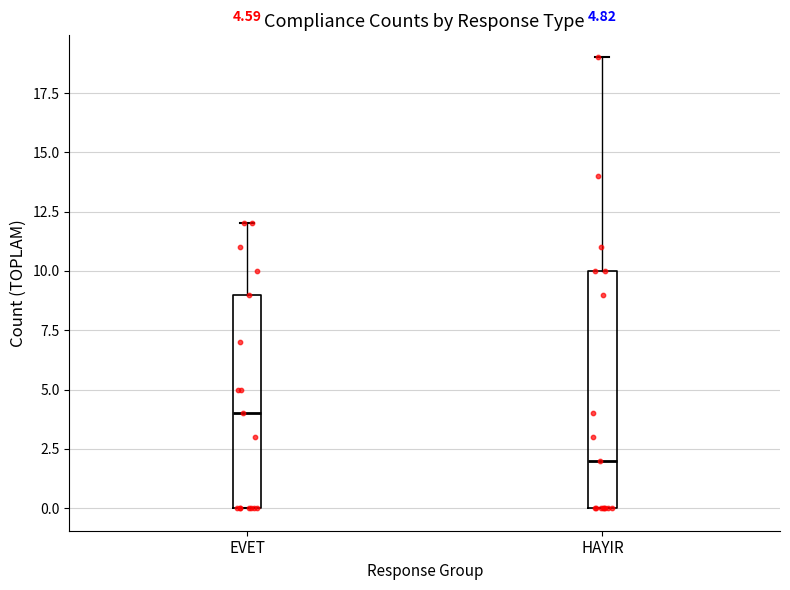

Which box is the tallest, from its lower edge to its upper edge?

HAYIR